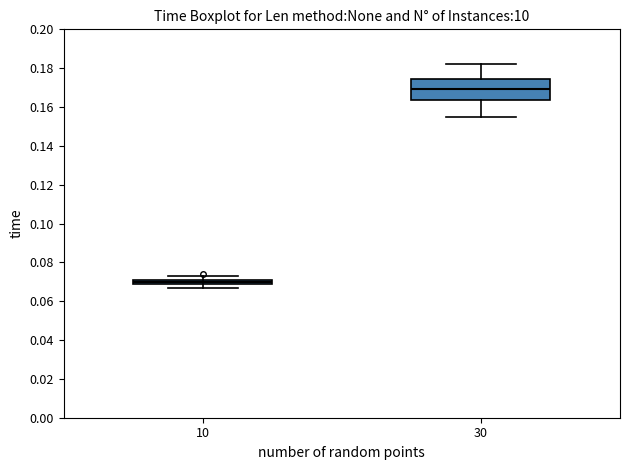

Comparing the boxes themselves (not the whiskers), which one is the tallest?

30